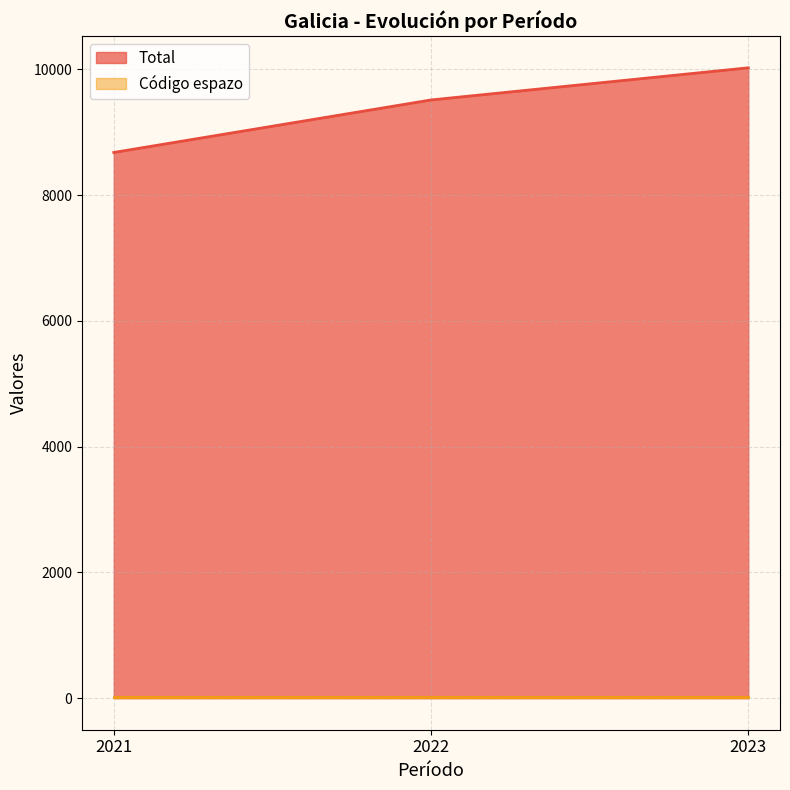

What is the sum of the values at 2021 and 2022?

18191